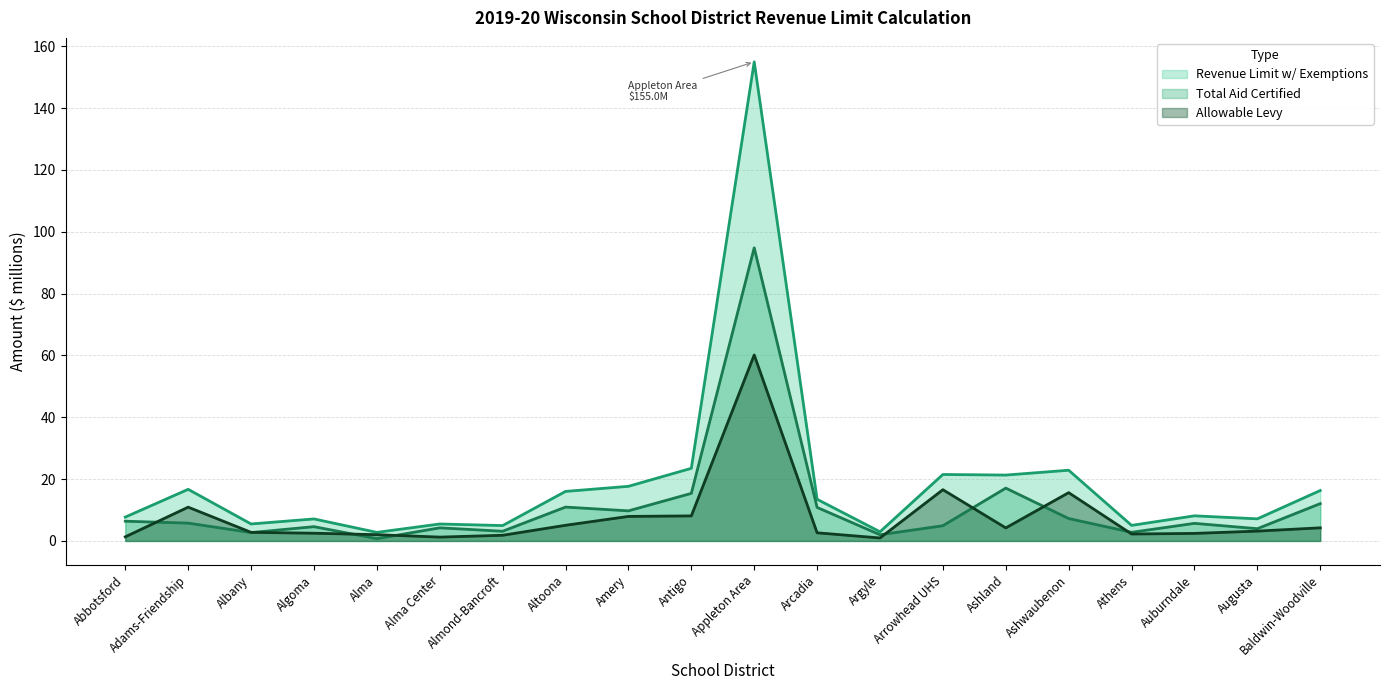

The value of Total Aid Certified at Alma is 0.7. True or false?

True